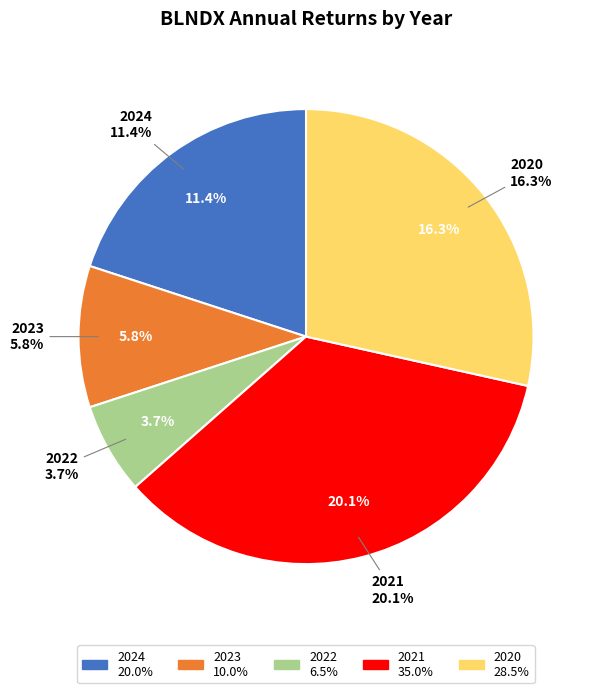

To the nearest percent, what portion does 2020 represent?

28%